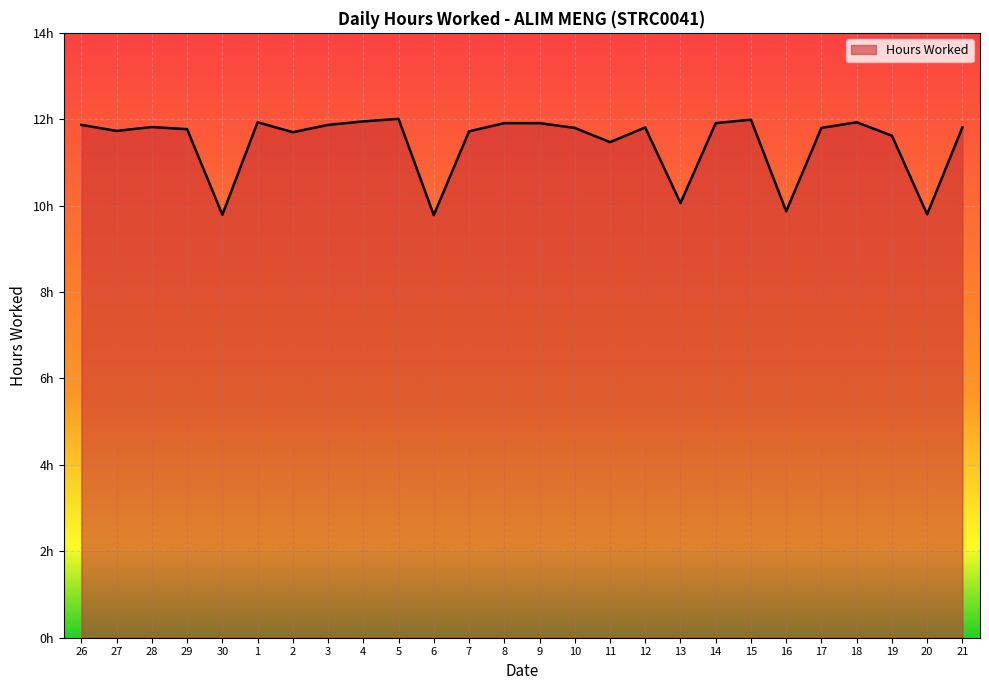

Reading left to right, what are all the values shown in this chart?

26=11.9	27=11.7	28=11.8	29=11.8	30=9.8	1=11.9	2=11.7	3=11.9	4=11.9	5=12.0	6=9.8	7=11.7	8=11.9	9=11.9	10=11.8	11=11.5	12=11.8	13=10.1	14=11.9	15=12.0	16=9.9	17=11.8	18=11.9	19=11.6	20=9.8	21=11.8